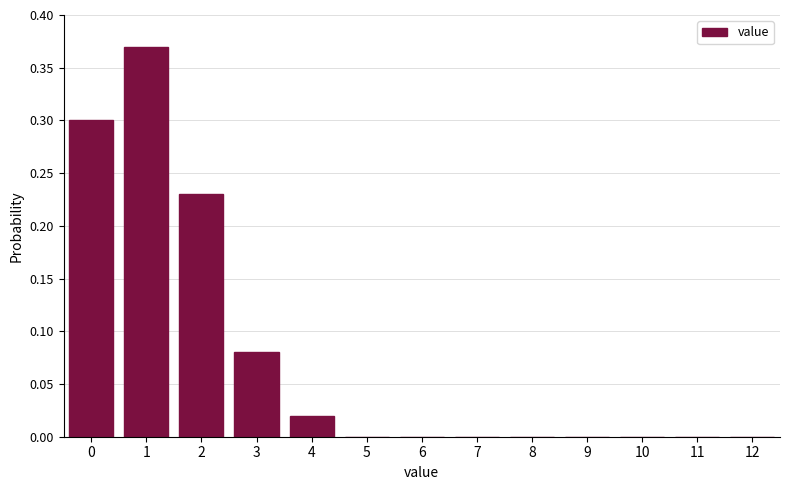

True or false: the data shows 0.1 at 2.

False